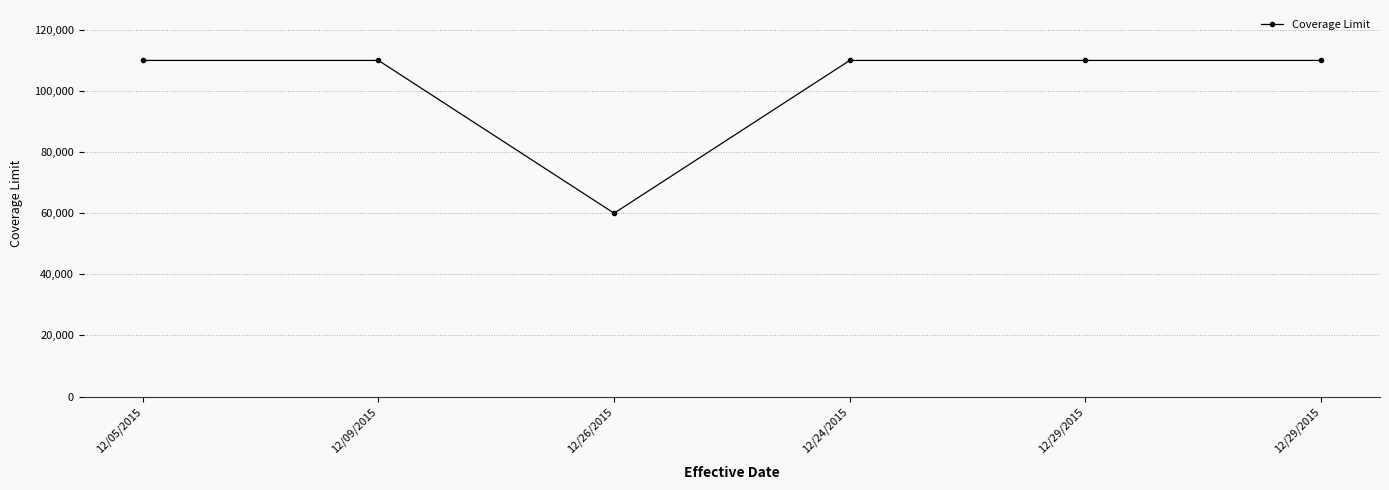

Is this an area chart (filled region under the line)?

No